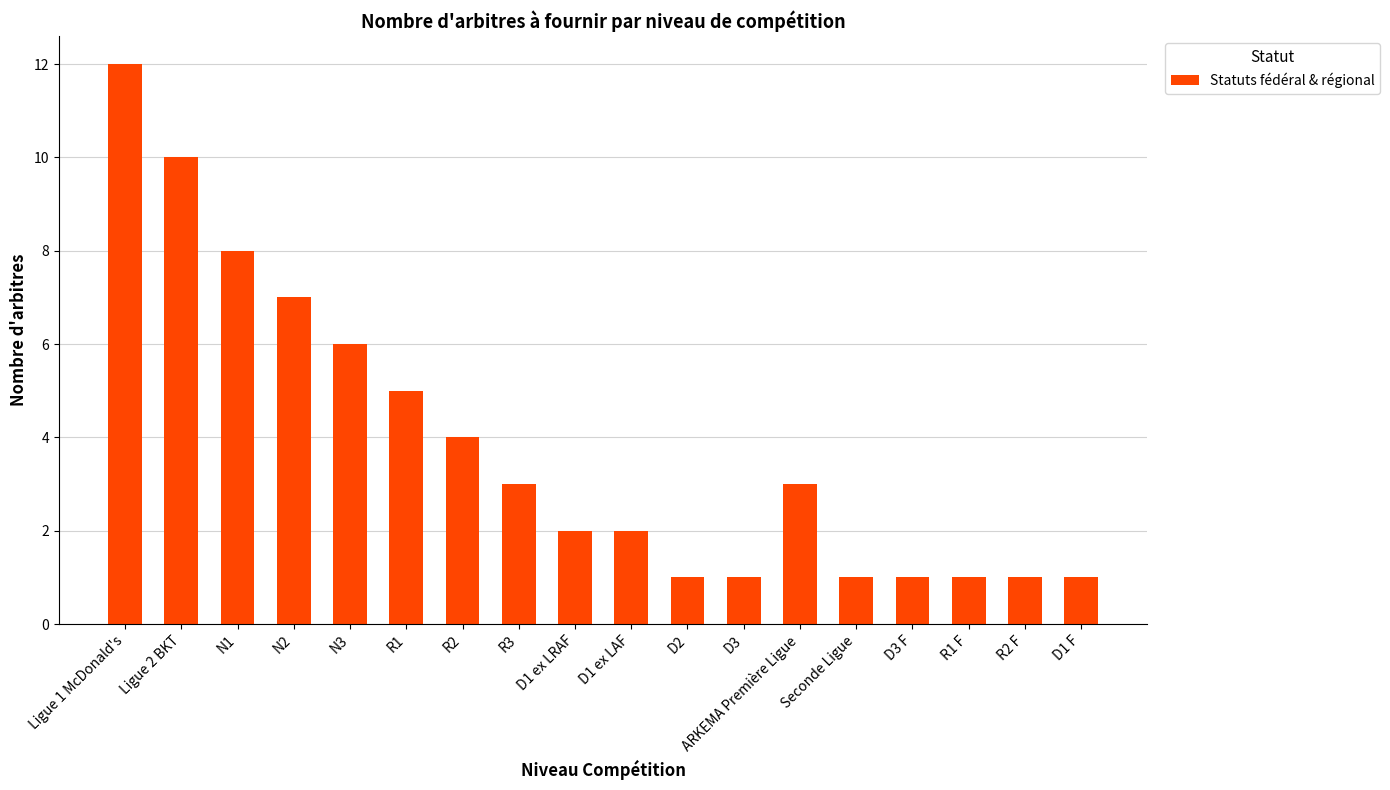

What is the change in value from R1 to D2?

-4